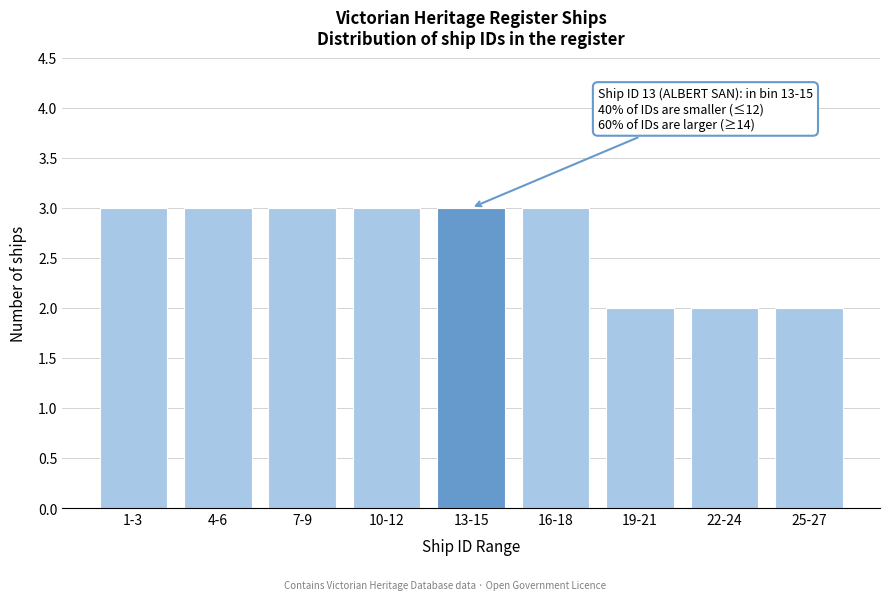

Reading left to right, transcribe all the data shown in this chart.

1-3=3	4-6=3	7-9=3	10-12=3	13-15=3	16-18=3	19-21=2	22-24=2	25-27=2